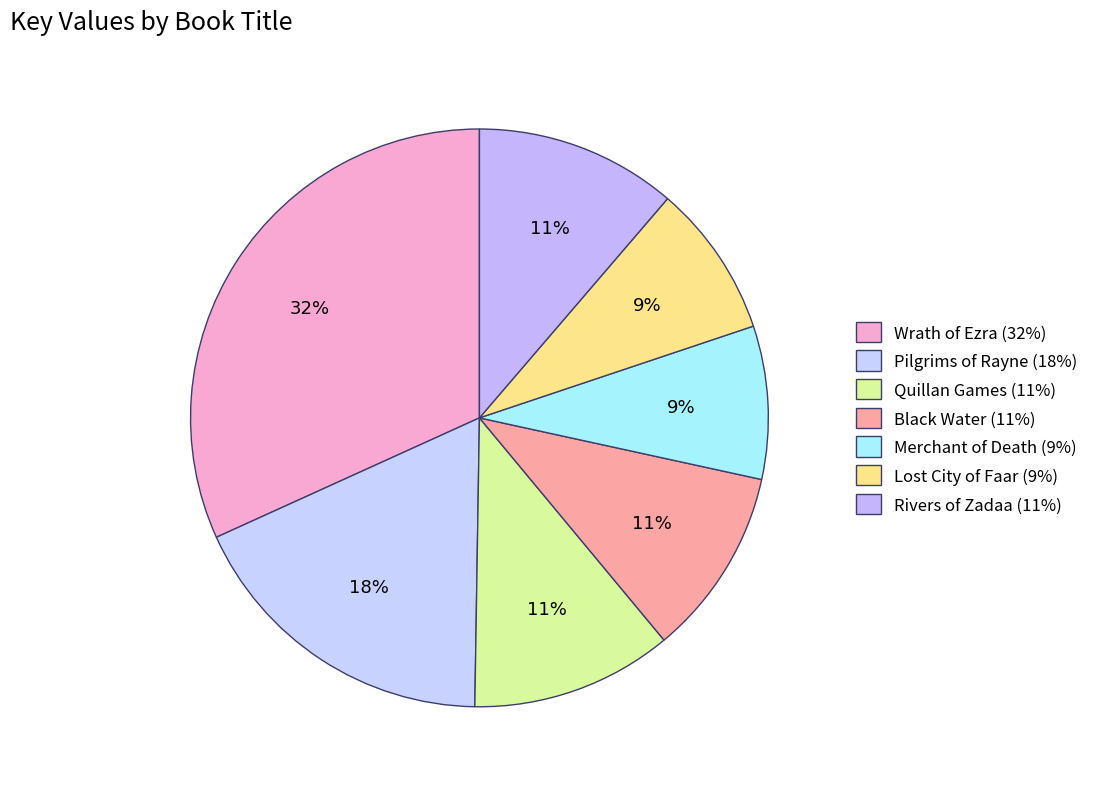

How much of the chart is everything except Lost City of Faar?

91.4%